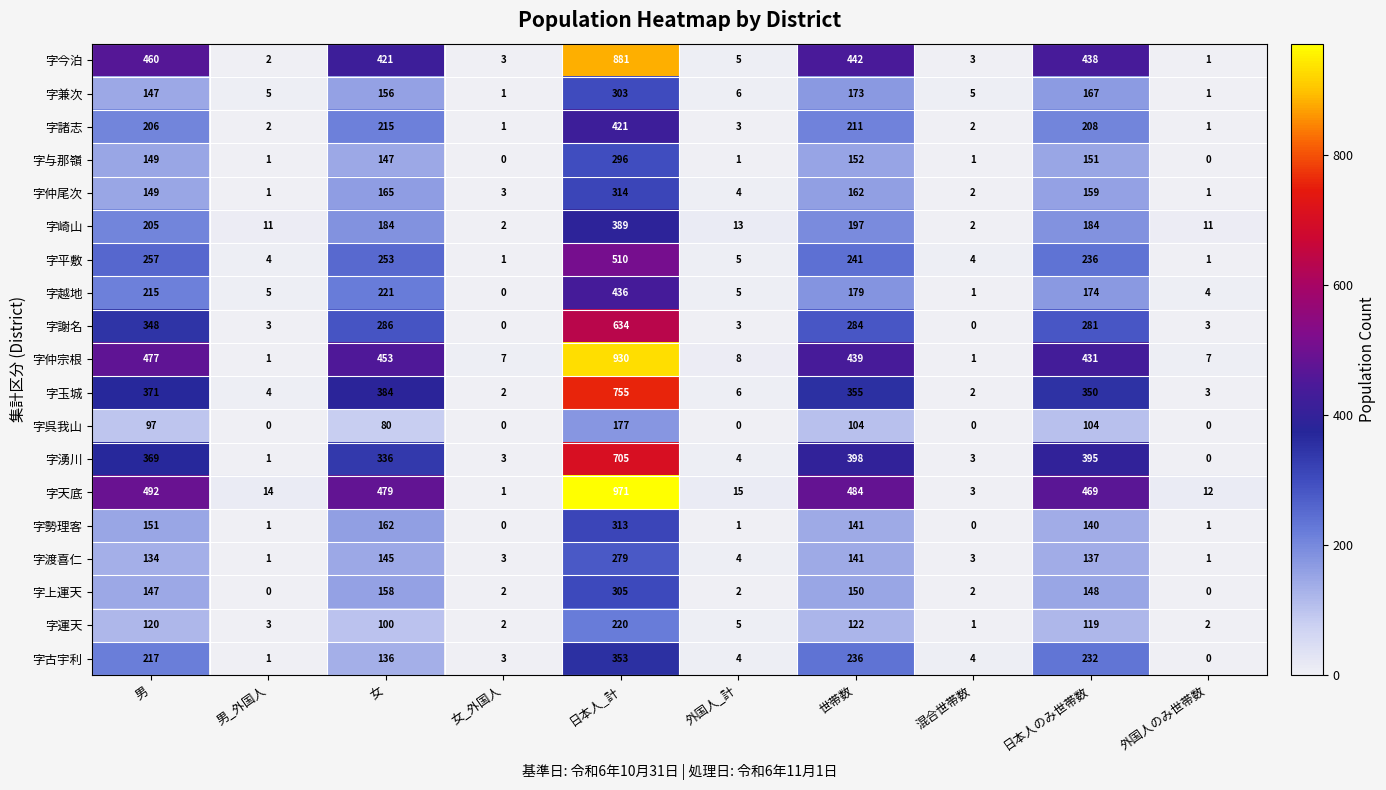

Rank the series by their maximum value, from highest to lowest.

字天底, 字仲宗根, 字今泊, 字玉城, 字湧川, 字謝名, 字平敷, 字越地, 字諸志, 字崎山, 字古宇利, 字仲尾次, 字勢理客, 字上運天, 字兼次, 字与那嶺, 字渡喜仁, 字運天, 字呉我山